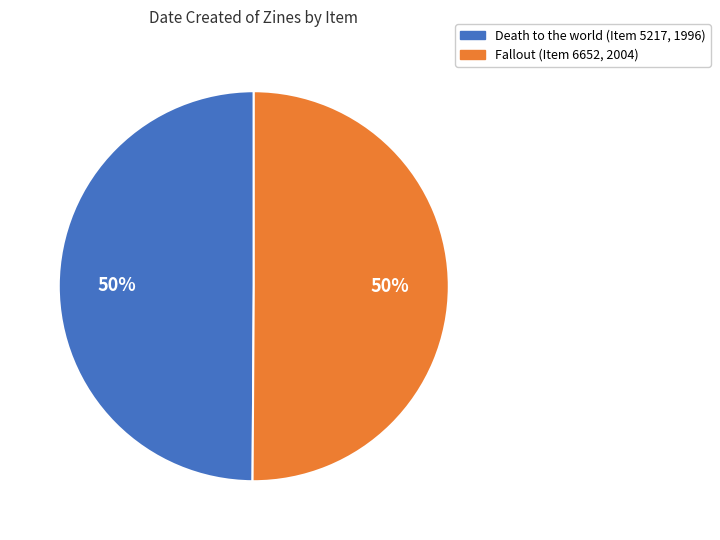

What percentage is the Death to the world (Item 5217, 1996) slice, to the nearest percent?

50%